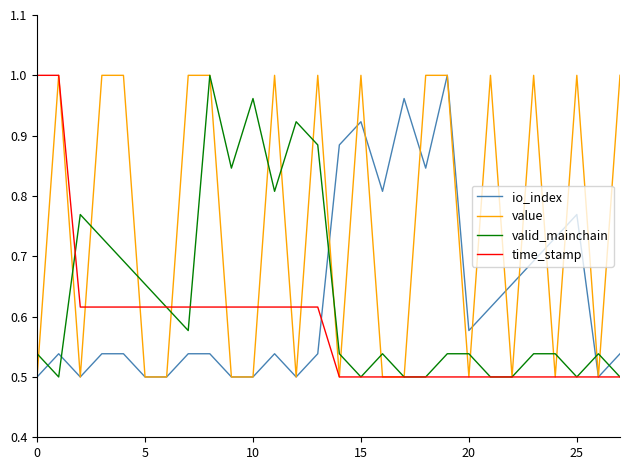

True or false: valid_mainchain and io_index cross at least once.

True